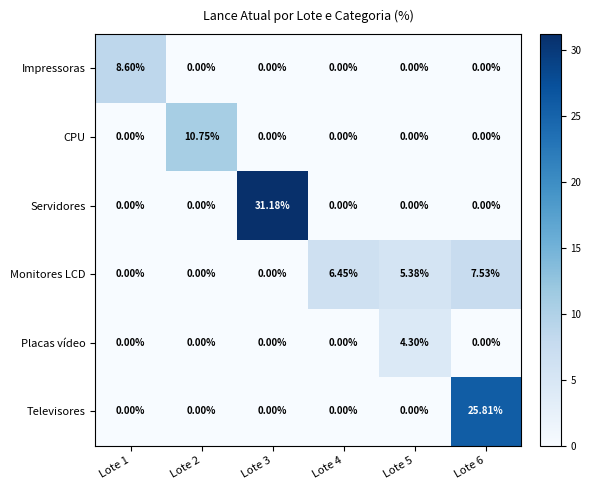

At how many categories does at least one series exceed 3?

6